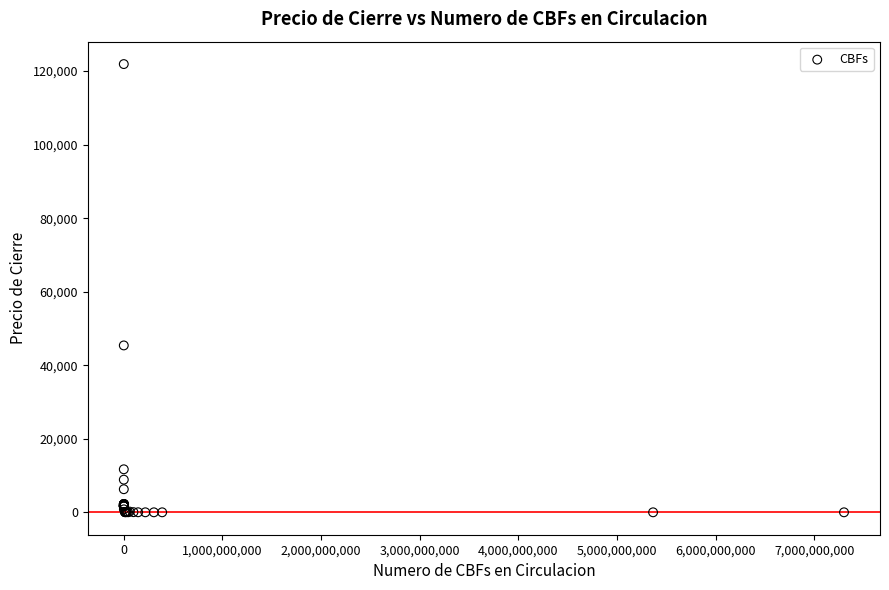

What Y value in the scatter plot is closest to 60955?

45389.3